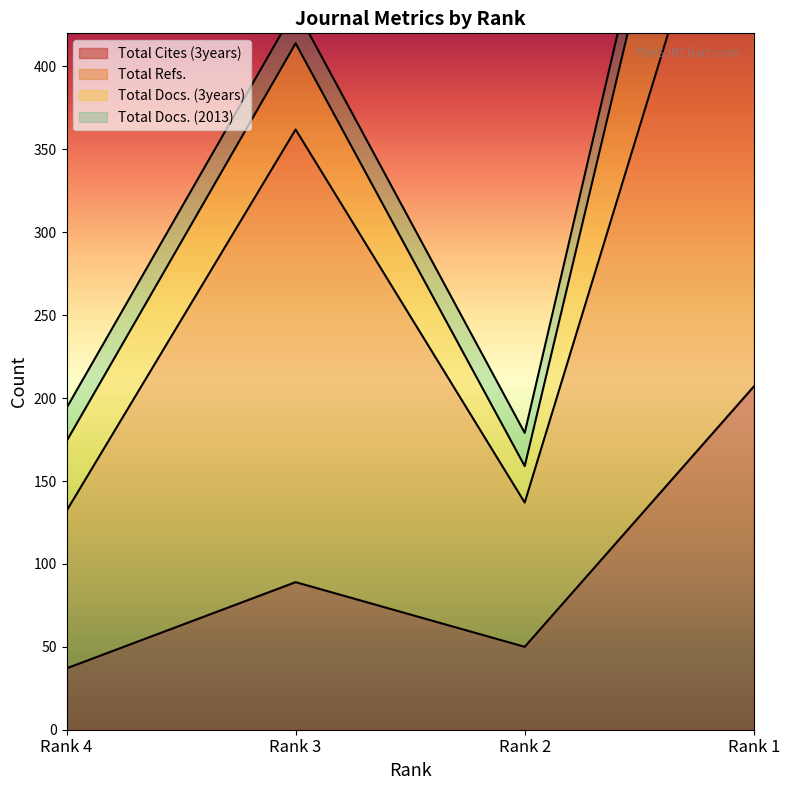

Which category has the lowest value in the Total Cites (3years) series?

Rank 4